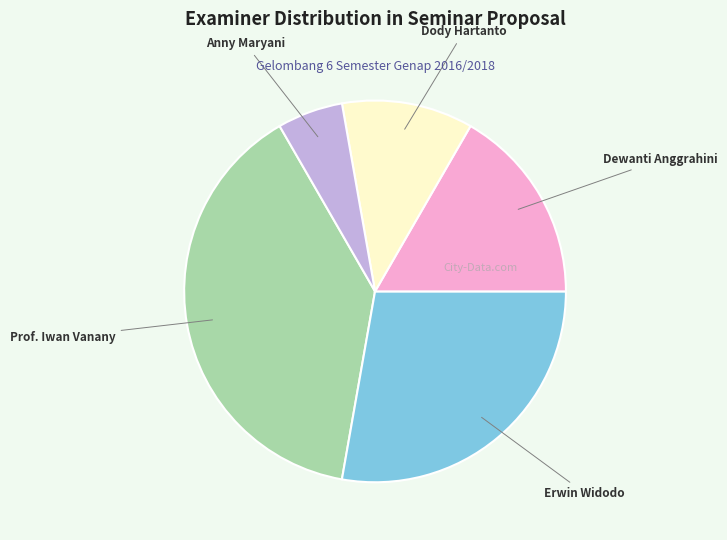

Rank the categories by value from highest to lowest.

Prof. Iwan Vanany, Erwin Widodo, Dewanti Anggrahini, Dody Hartanto, Anny Maryani